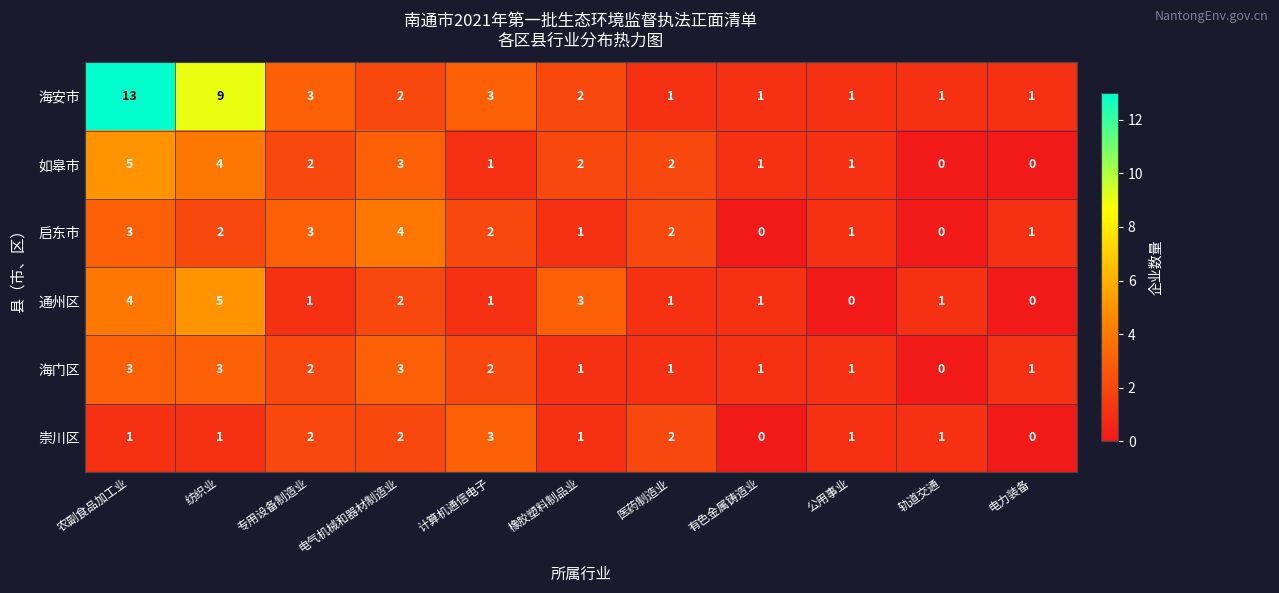

The value of 如皋市 at 专用设备制造业 is 3. True or false?

False